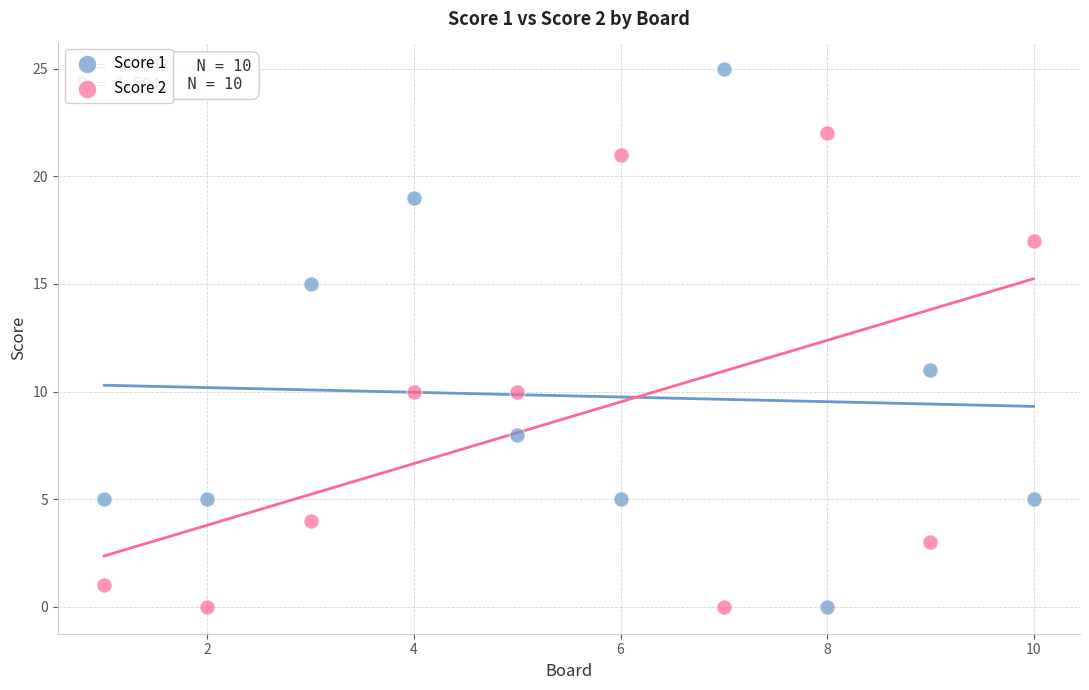

Which series reaches the maximum Y coordinate?

Score 1